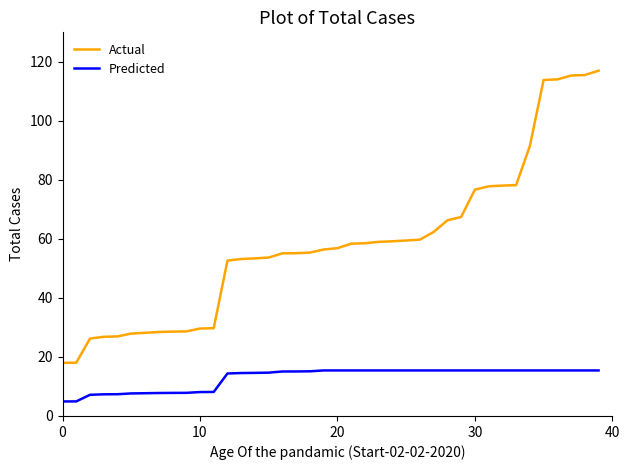

True or false: Predicted and Actual cross at least once.

False